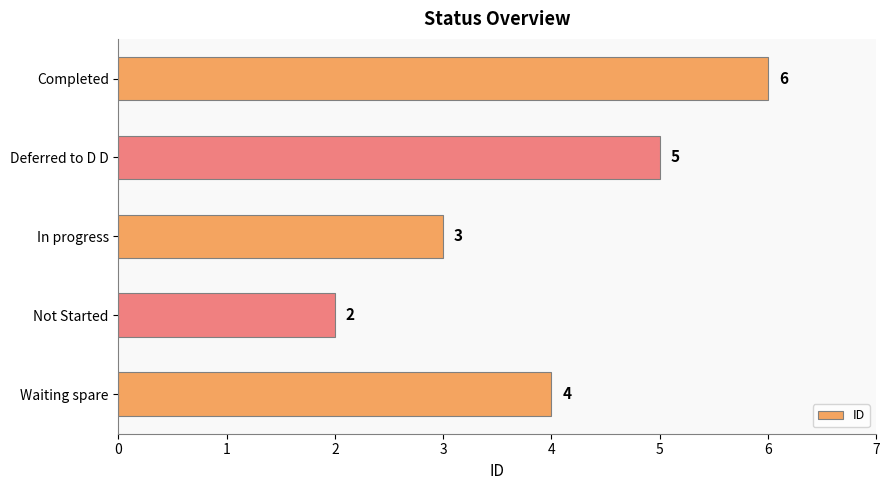

Reading bottom to top, what are all the values shown in this chart?

Waiting spare=4	Not Started=2	In progress=3	Deferred to D D=5	Completed=6